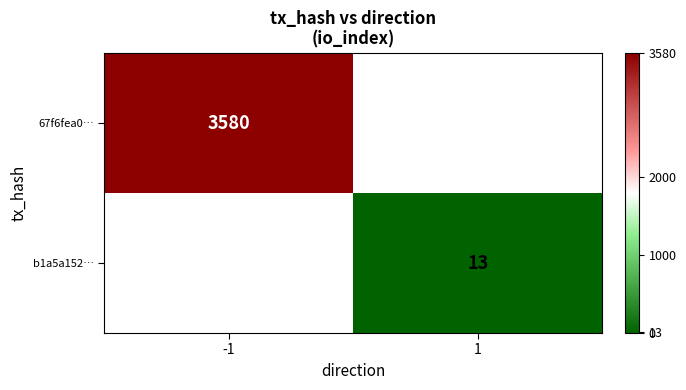

Is it true that b1a5a152… equals 13 at 1?

True